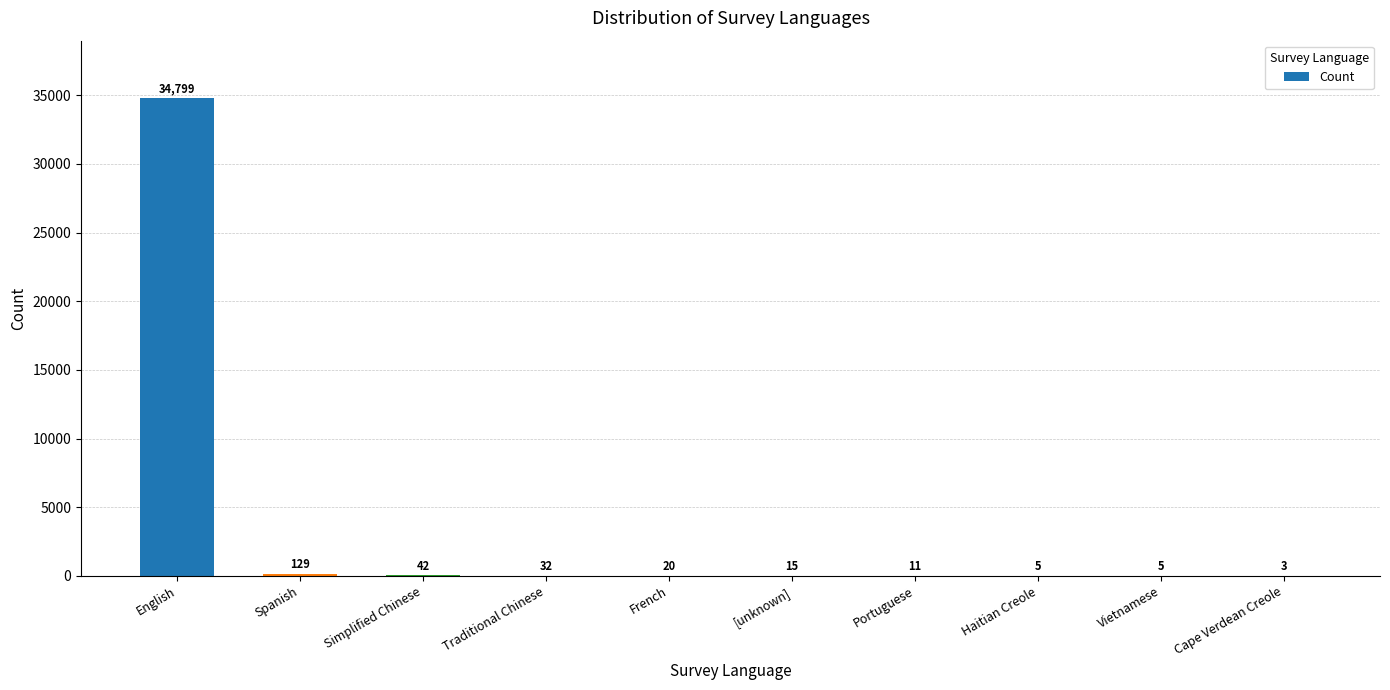

At which label is the value closest to 17401?

Spanish